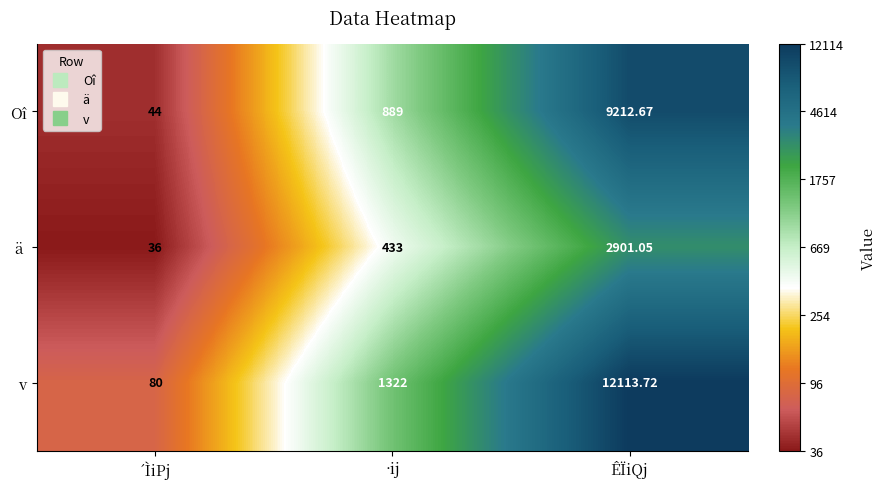

Which series has the largest total across all categories?

v